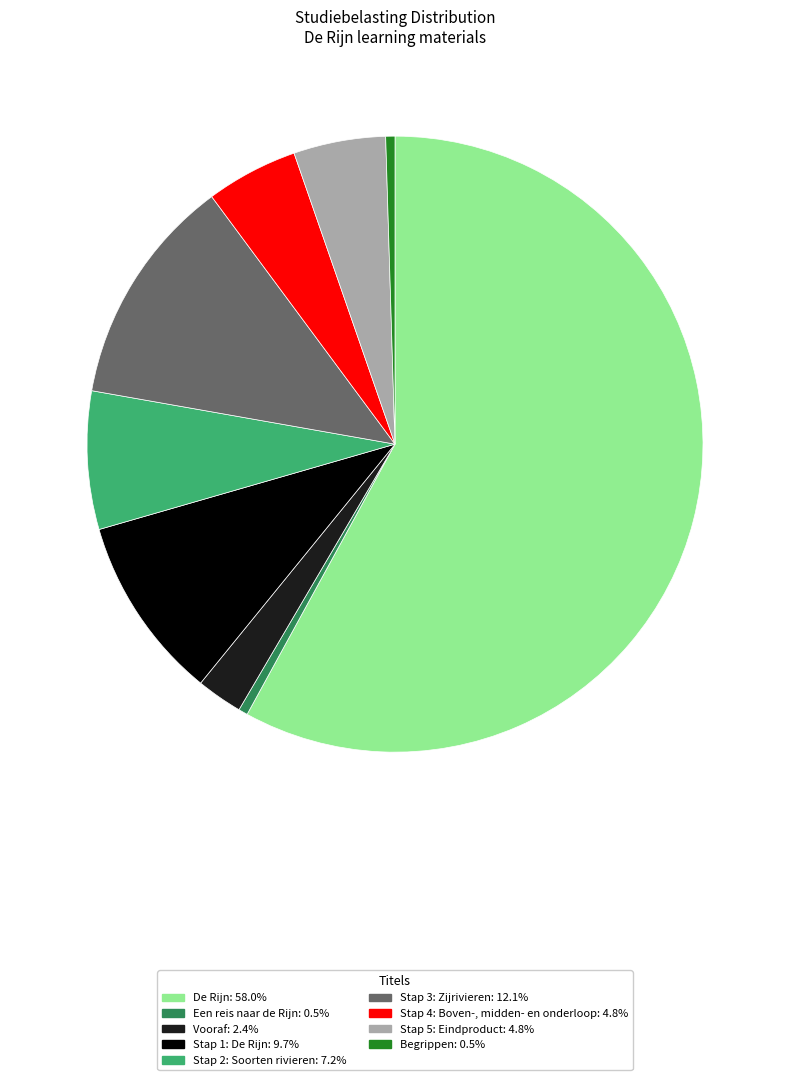

Is Stap 4: Boven-, midden- en onderloop: 4.8% the majority of the pie?

No